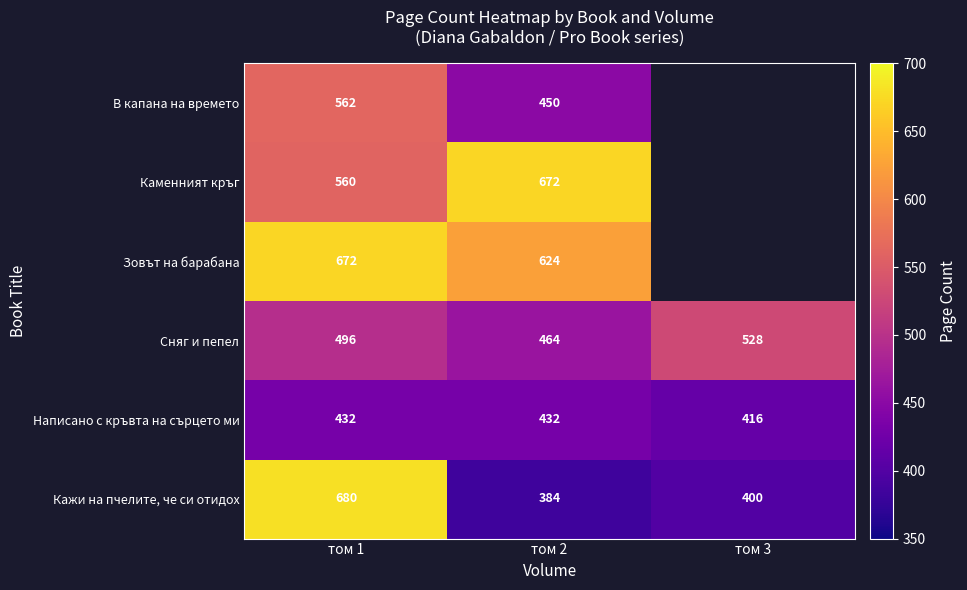

At том 2, list the series in order from largest to smallest.

Каменният кръг, Зовът на барабана, Сняг и пепел, В капана на времето, Написано с кръвта на сърцето ми, Кажи на пчелите, че си отидох